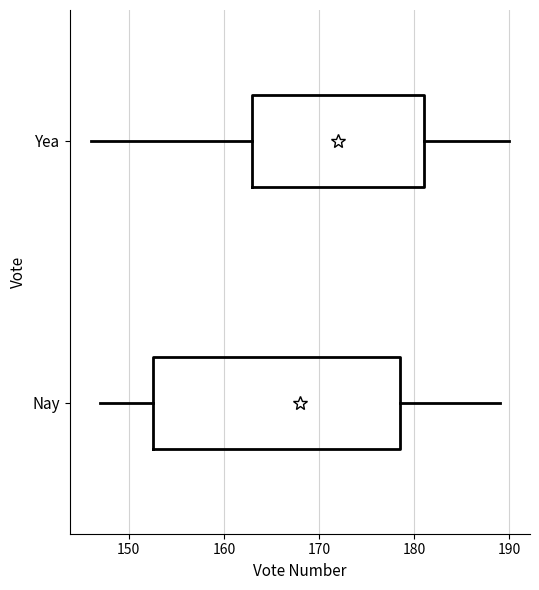

Reading bottom to top, read every box against the x-axis: the position of its median line, the range the box covers, and the ends of its whiskers. The values are not printed on the chart, so give them approximately, as read against the axis.

Nay: median 168, box 153 to 179, whiskers 147 to 189
Yea: median 172, box 163 to 181, whiskers 146 to 190